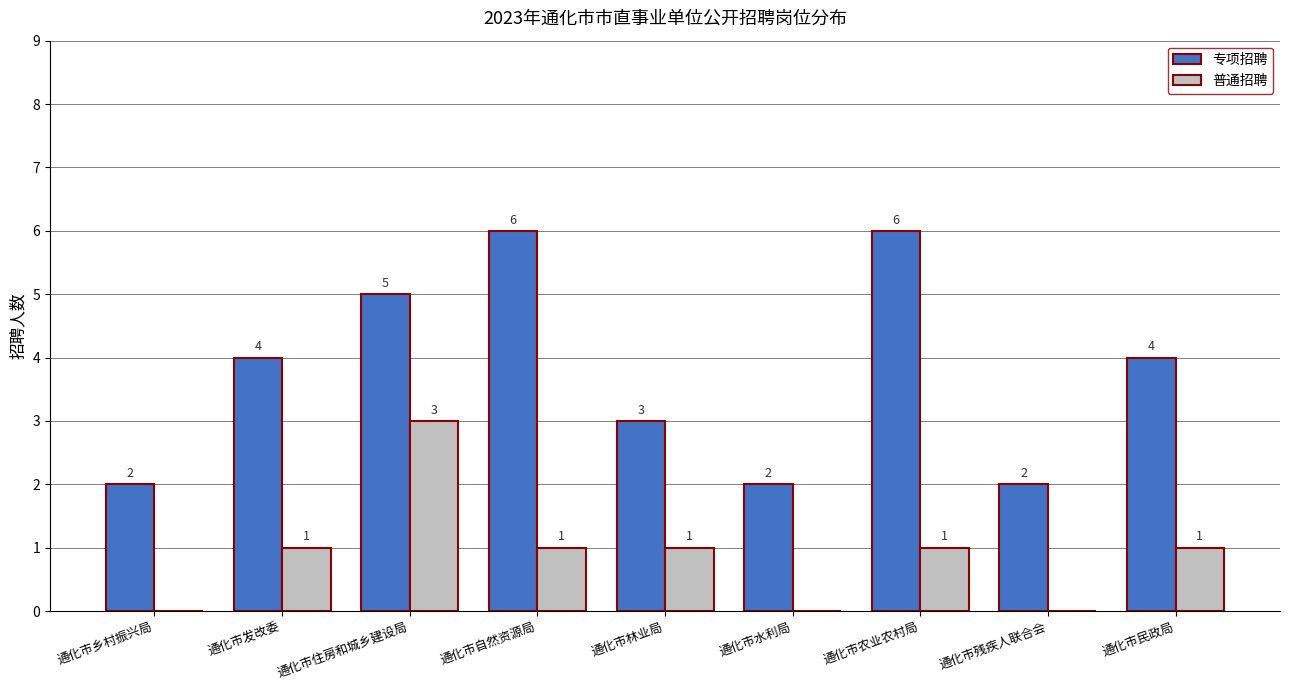

At which label does 普通招聘 reach its peak?

通化市住房和城乡建设局